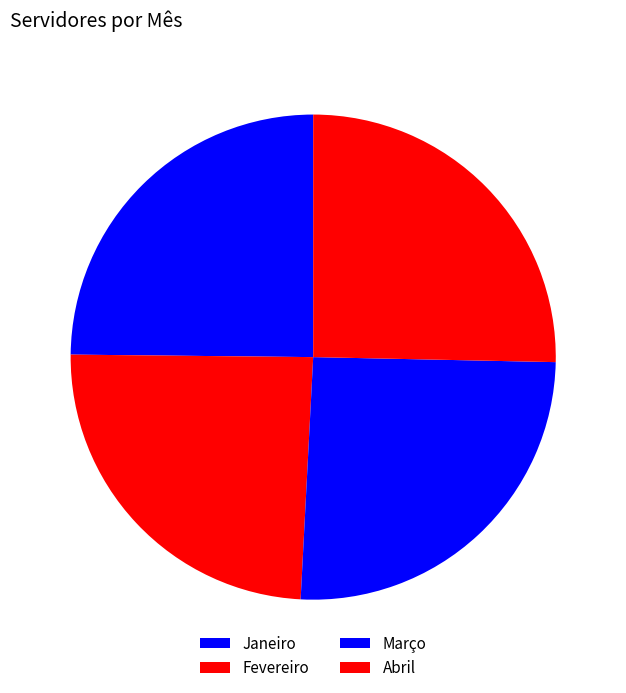

Does Março account for over 50% of the chart?

No